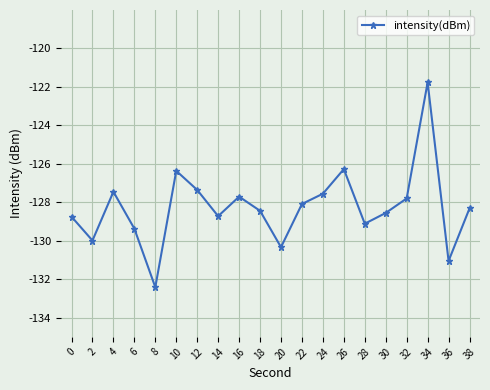

What is the difference between the maximum and minimum values?

10.7